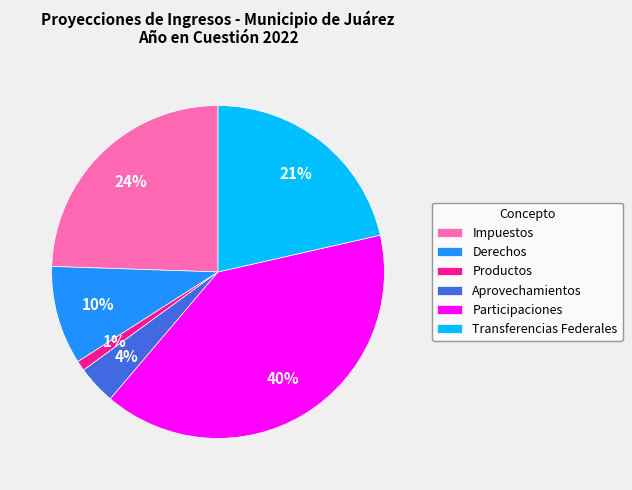

To the nearest percent, what percentage of the pie is Participaciones?

40%